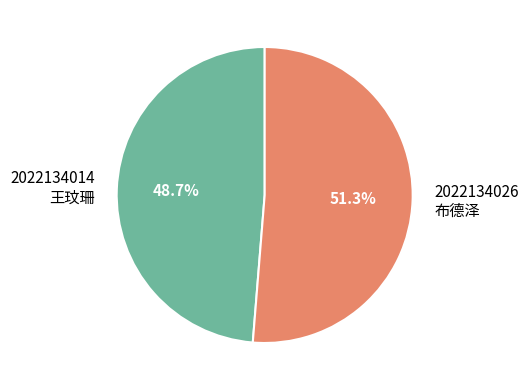

Which slice is the largest?

2022134026 布德泽